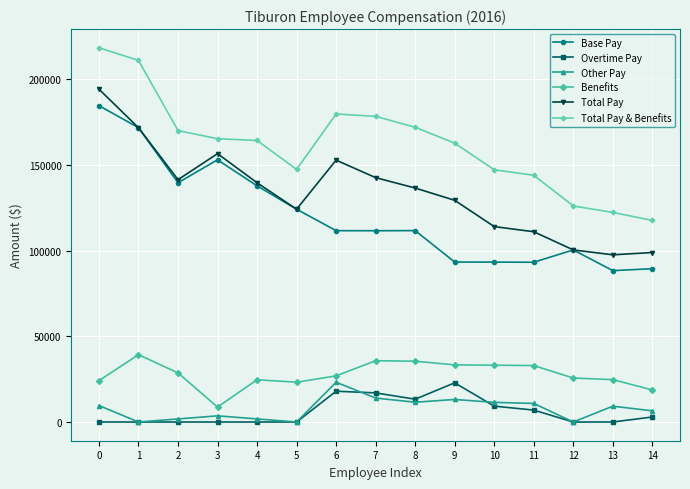

Is it true that Benefits equals 55234.5 at 7?

False